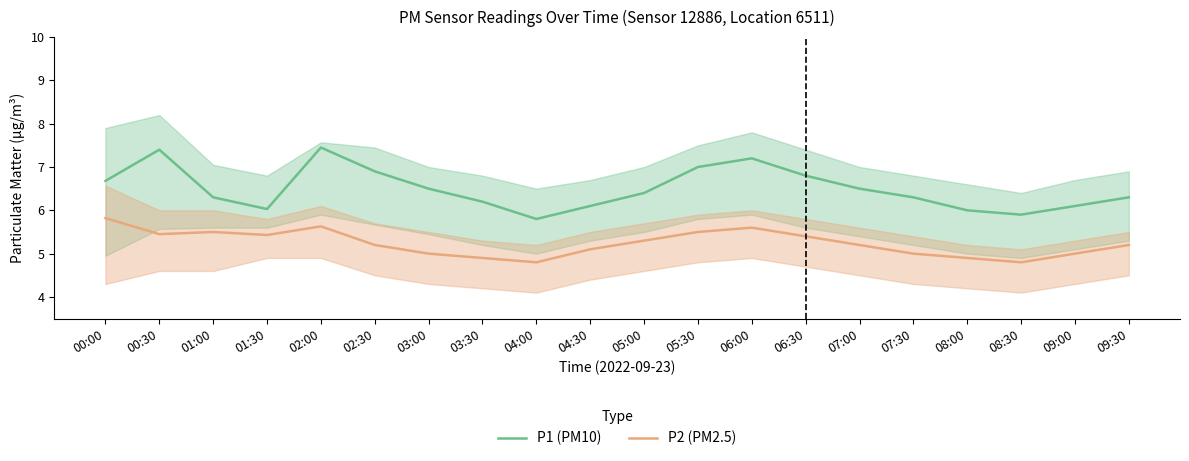

What is the difference between the second highest and minimum values in the P1 (PM10) series?

1.6